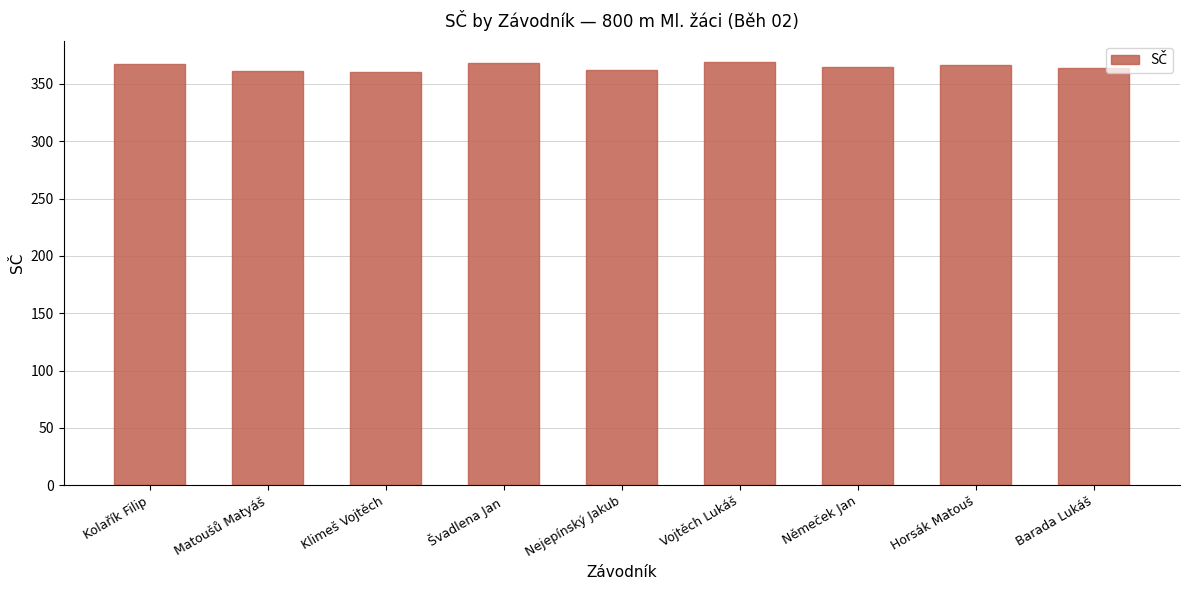

What is the approximate value at Horsák Matouš?

366